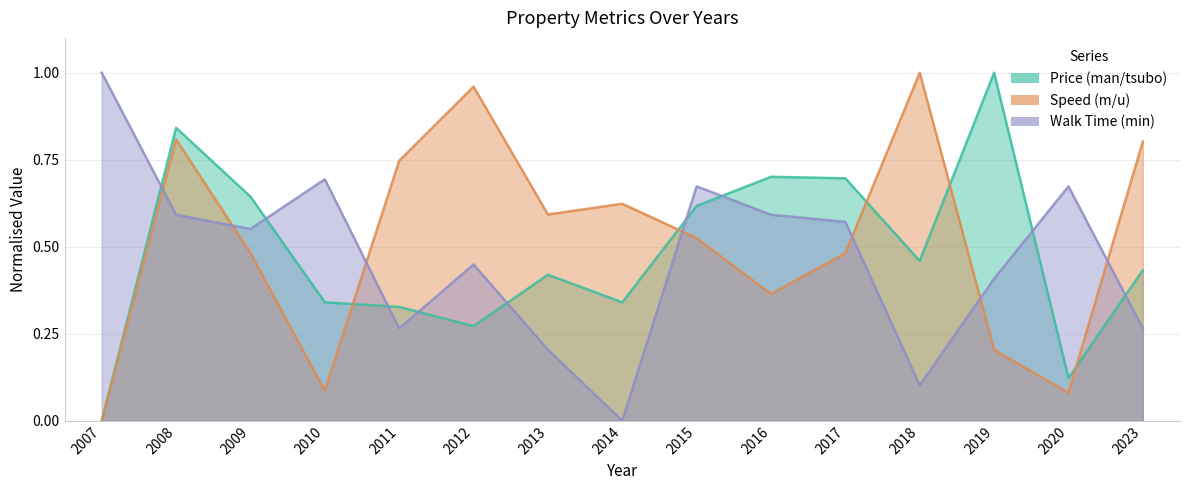

At how many categories does at least one series exceed 0?

15